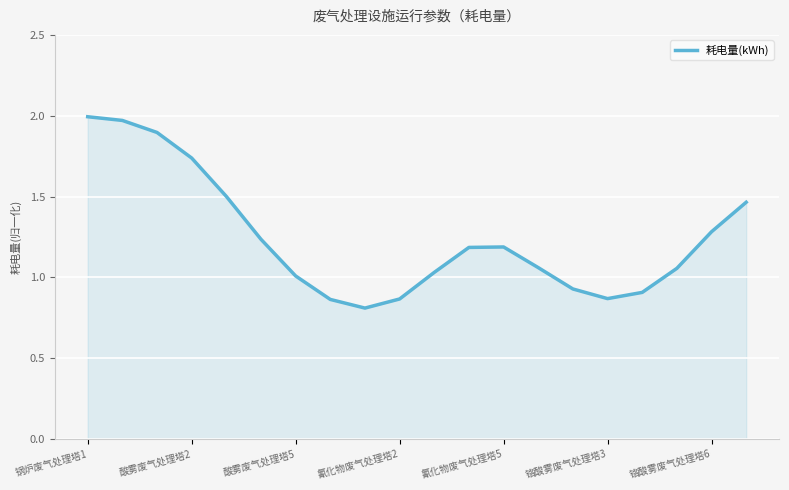

What is the smallest value displayed?

0.8